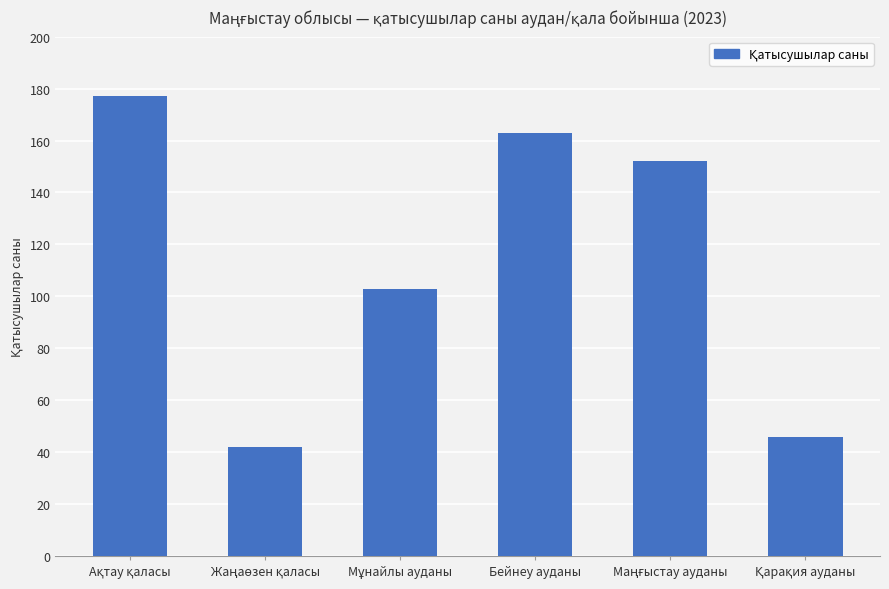

What is the sum of all values?

683